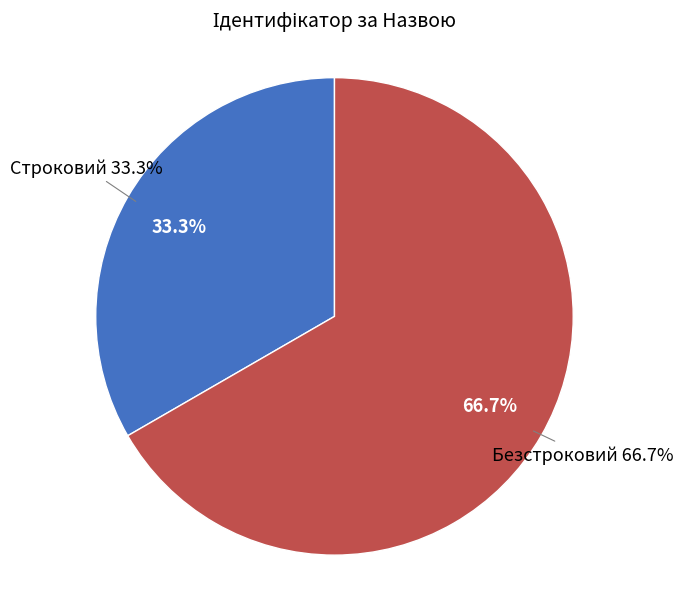

Does any single category account for the majority?

Yes